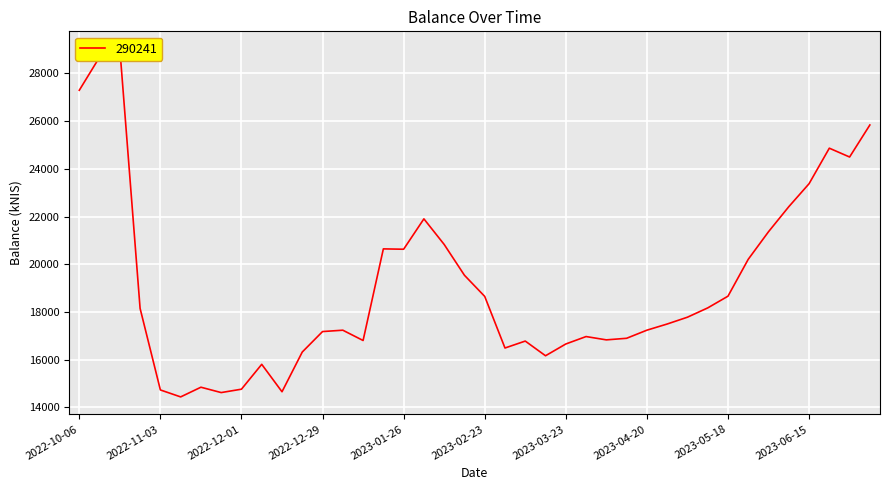

Rank the categories by value from highest to lowest.

2022-10-20, 2022-10-13, 2022-10-06, 2023-07-06, 2023-06-22, 2023-06-29, 2023-06-15, 2023-06-08, 2023-02-02, 2023-06-01, 2023-02-09, 2023-01-19, 2023-01-26, 2023-05-24, 2023-02-16, 2023-05-18, 2023-02-23, 2023-05-11, 2022-10-27, 2023-05-04, 2023-04-27, 2023-04-20, 2023-01-05, 2022-12-29, 2023-03-30, 2023-04-13, 2023-04-04, 2023-01-12, 2023-03-09, 2023-03-23, 2023-03-02, 2022-12-22, 2023-03-16, 2022-12-08, 2022-11-17, 2022-12-01, 2022-11-03, 2022-12-15, 2022-11-24, 2022-11-10